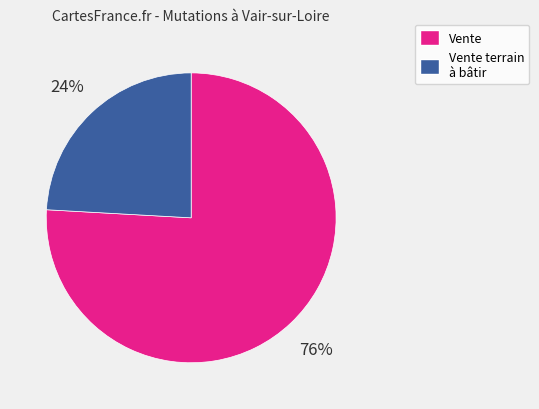

Is it true that Vente terrain à bâtir is 15% of the pie?

False